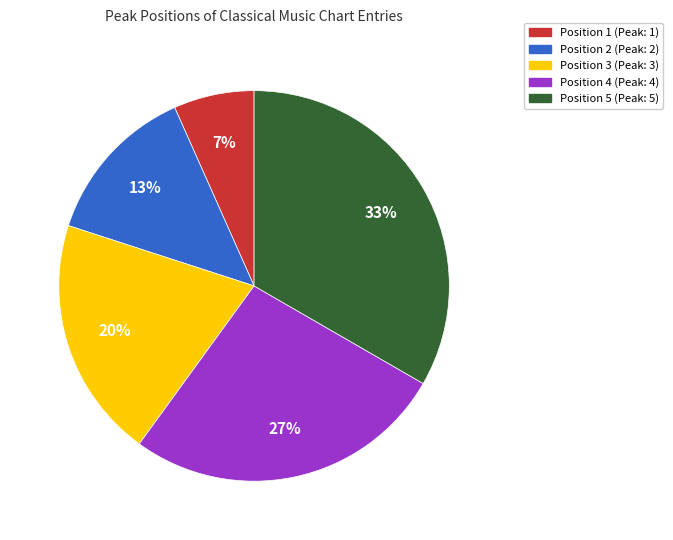

What percentage is the Position 2 slice, to the nearest percent?

13%